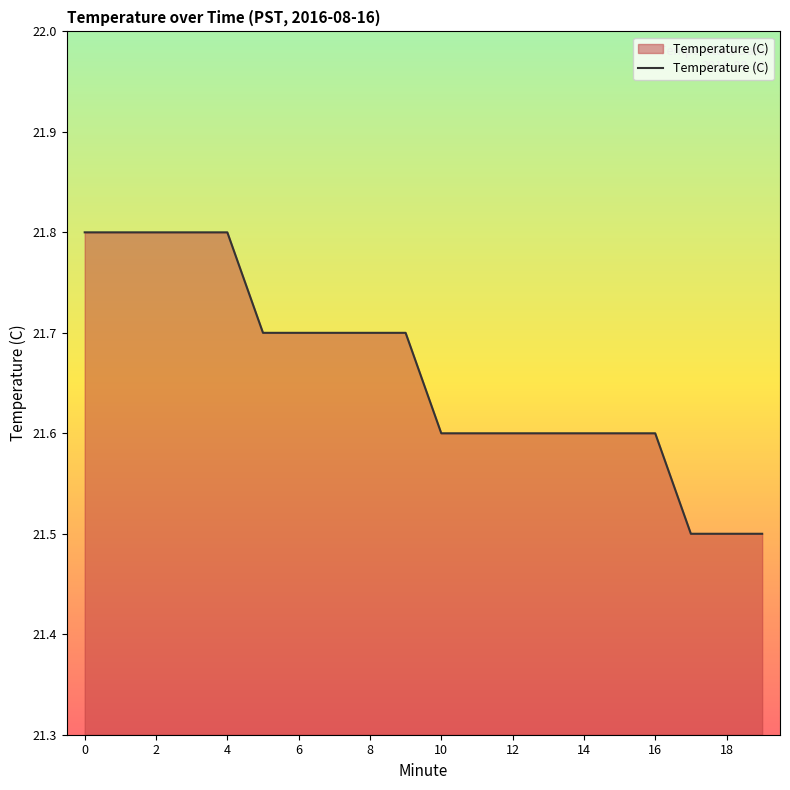

What is the smallest value displayed?

21.5